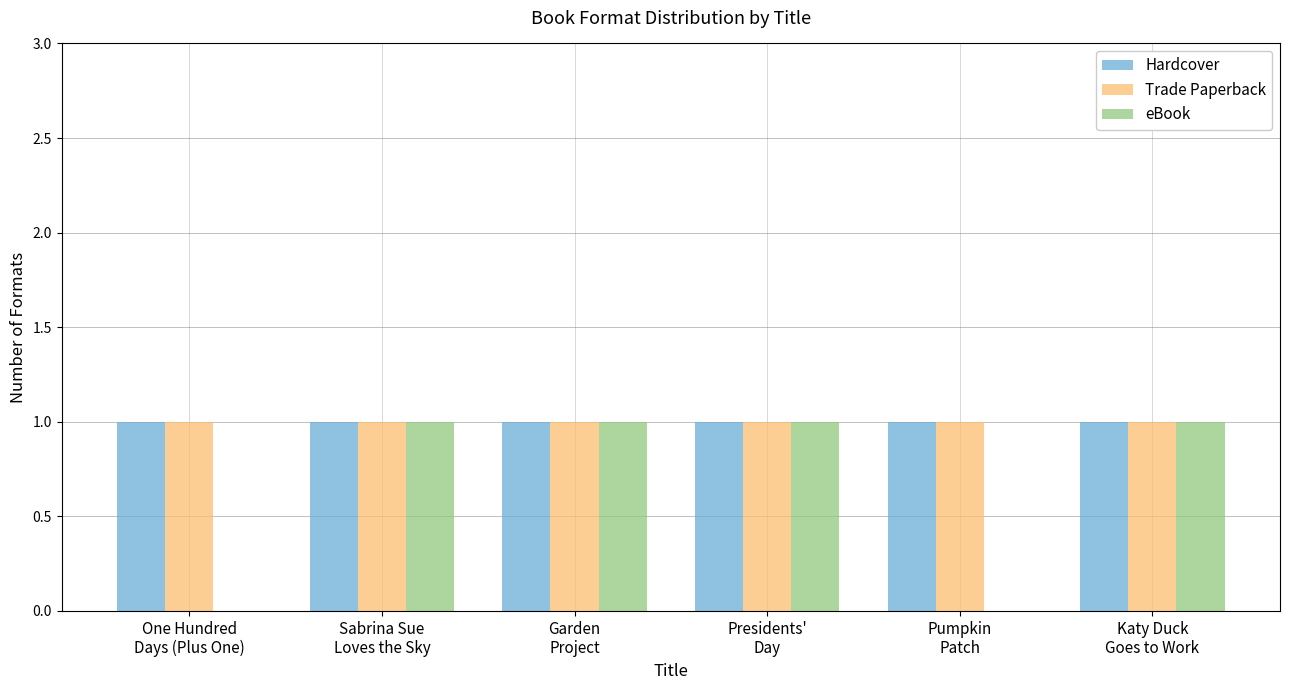

Reading left to right, extract all data points from this chart.

Hardcover: One Hundred
Days (Plus One)=1	Sabrina Sue
Loves the Sky=1	Garden
Project=1	Presidents'
Day=1	Pumpkin
Patch=1	Katy Duck
Goes to Work=1
Trade Paperback: One Hundred
Days (Plus One)=1	Sabrina Sue
Loves the Sky=1	Garden
Project=1	Presidents'
Day=1	Pumpkin
Patch=1	Katy Duck
Goes to Work=1
eBook: One Hundred
Days (Plus One)=0	Sabrina Sue
Loves the Sky=1	Garden
Project=1	Presidents'
Day=1	Pumpkin
Patch=0	Katy Duck
Goes to Work=1